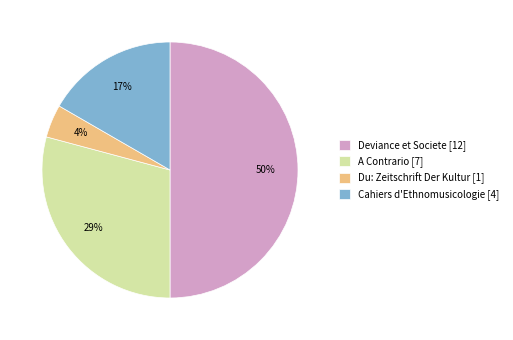

True or false: Cahiers d'Ethnomusicologie accounts for 4% of the total.

False